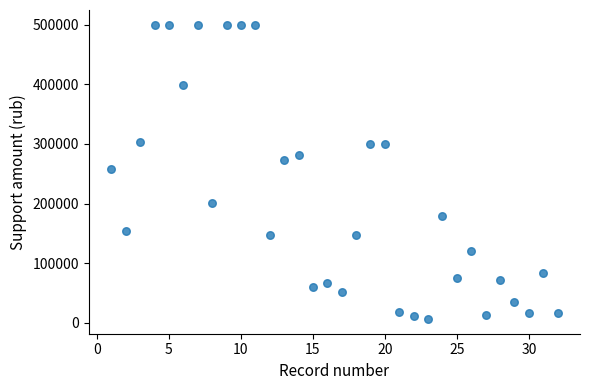

What is the range of Y values (max minus min)?

493689.4